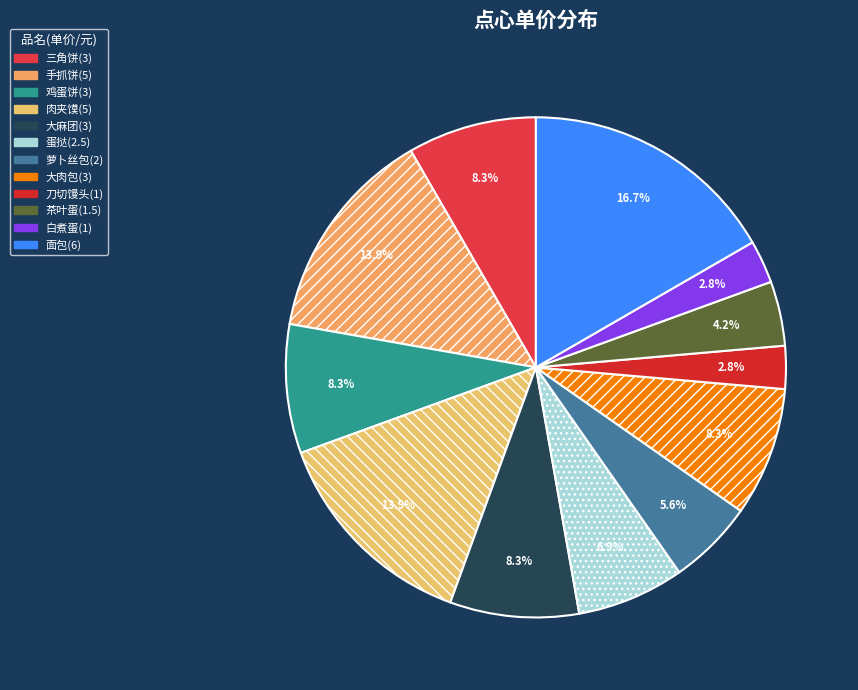

To the nearest percent, what percentage of the pie is 三角饼(3)?

8%